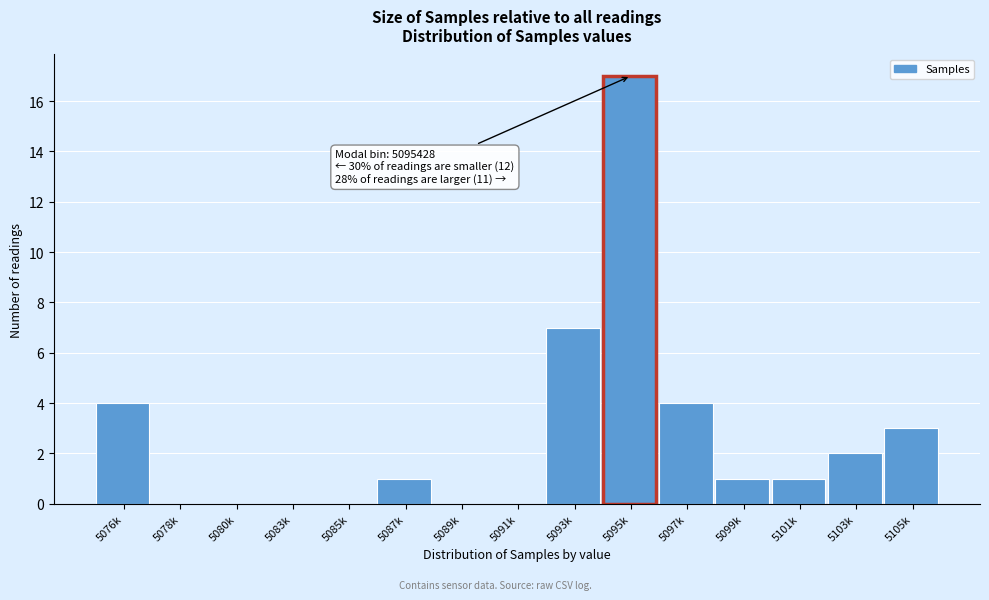

Reading left to right, transcribe all the data shown in this chart.

5076k=4	5078k=0	5080k=0	5083k=0	5085k=0	5087k=1	5089k=0	5091k=0	5093k=7	5095k=17	5097k=4	5099k=1	5101k=1	5103k=2	5105k=3